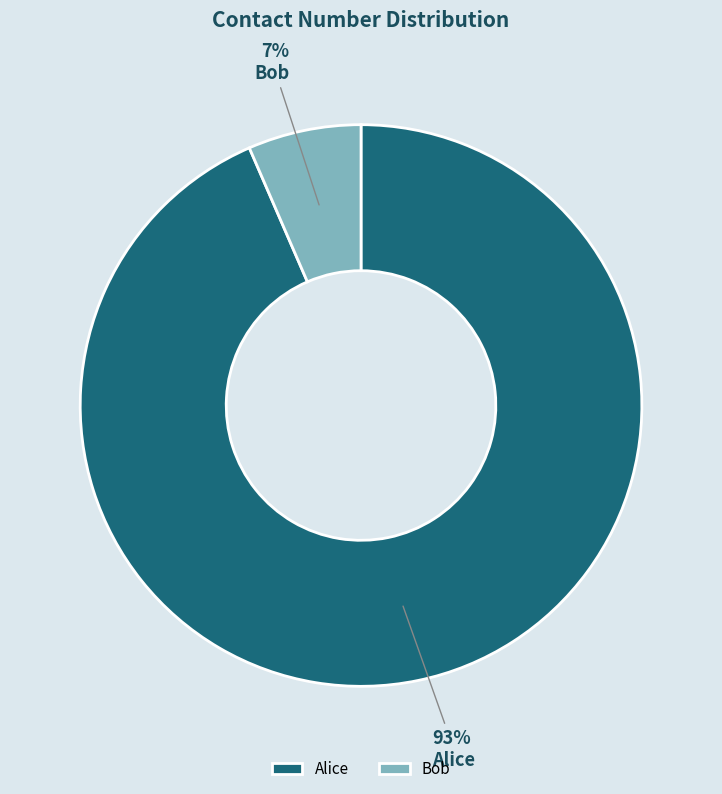

Count the number of slices in the pie.

2